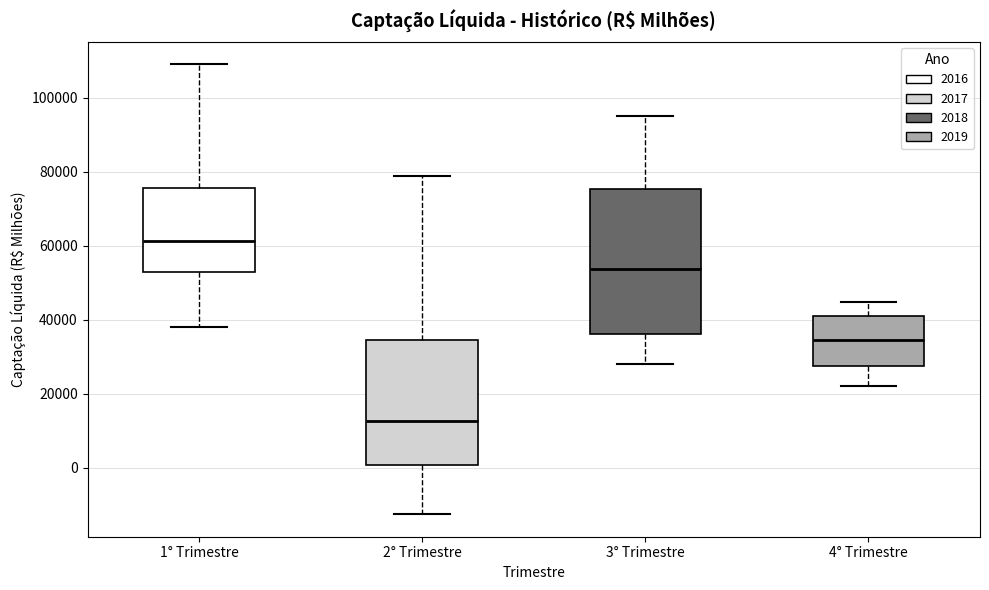

Reading left to right, read every box against the y-axis: the position of its median line, the range the box covers, and the ends of its whiskers. The values are not printed on the chart, so give them approximately, as read against the axis.

1° Trimestre: median 62000, box 54000 to 76000, whiskers 38000 to 110000
2° Trimestre: median 12000, box 0 to 34000, whiskers -12000 to 78000
3° Trimestre: median 54000, box 36000 to 76000, whiskers 28000 to 96000
4° Trimestre: median 34000, box 28000 to 42000, whiskers 22000 to 44000